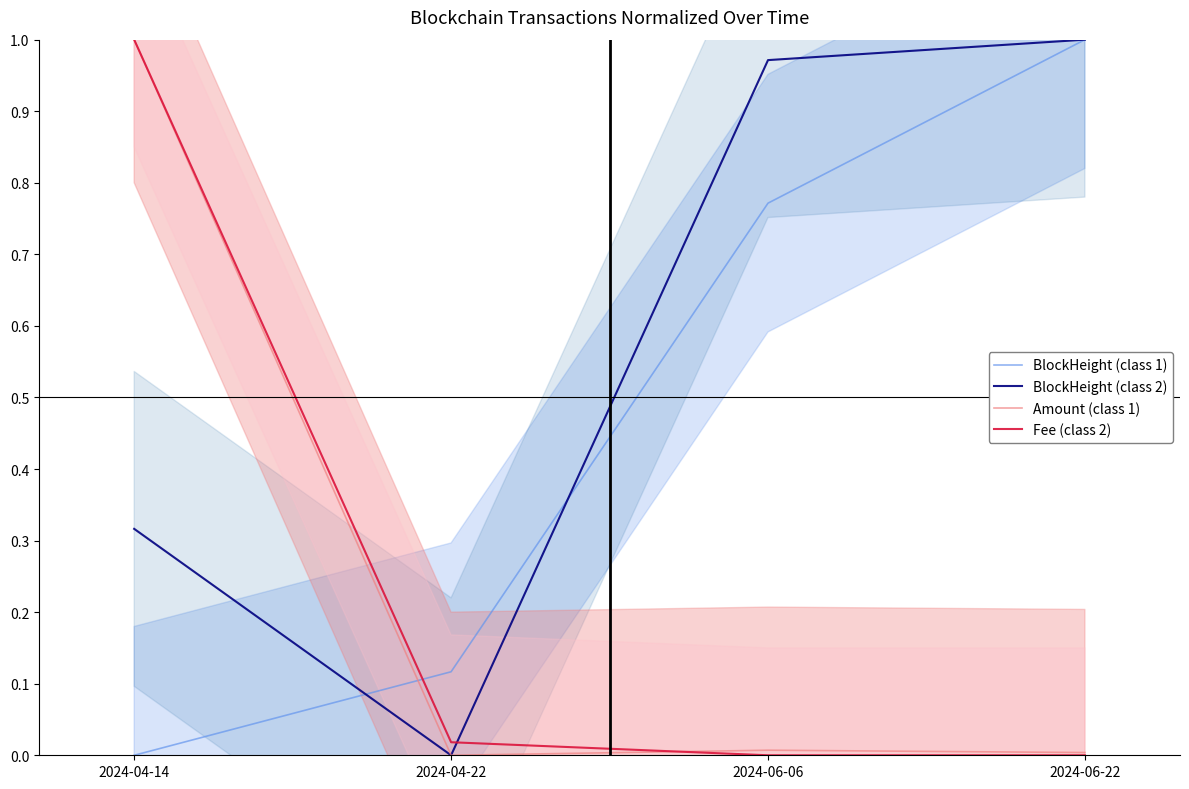

What is the total value across all series at 2024-06-06?

1.8